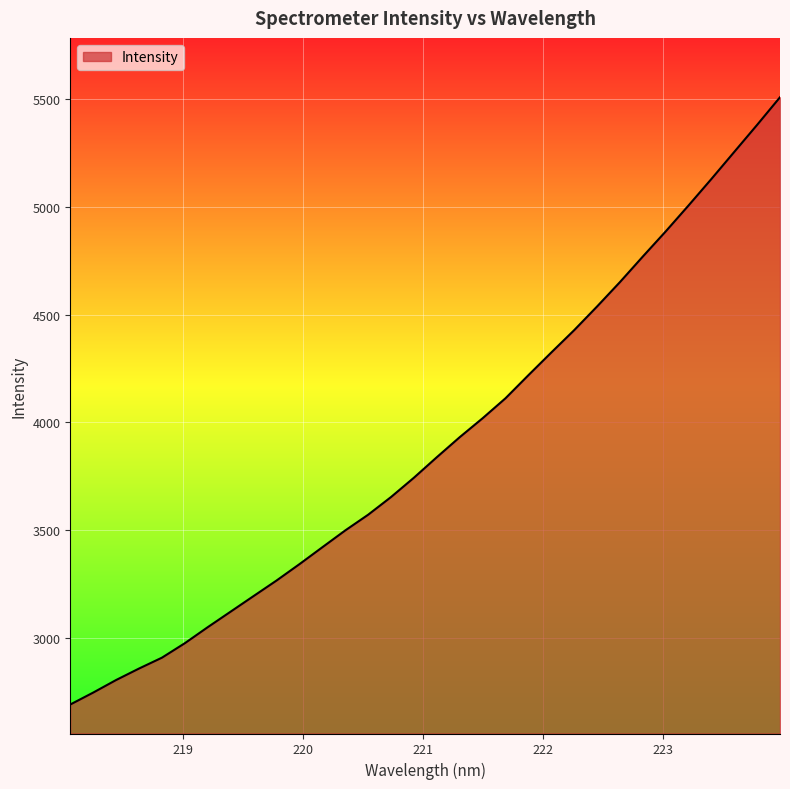

What is the difference between the maximum and minimum values?

2817.6